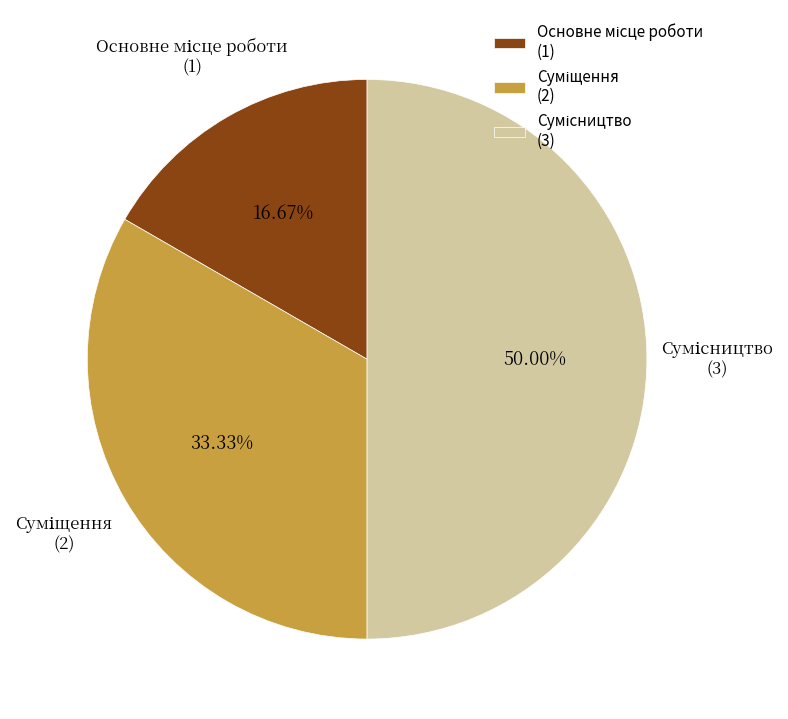

How many segments does this pie chart have?

3